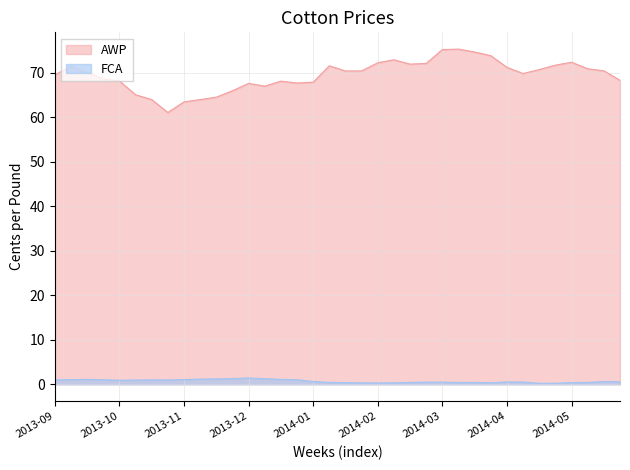

Rank the series at 33 from lowest to highest value.

FCA, AWP